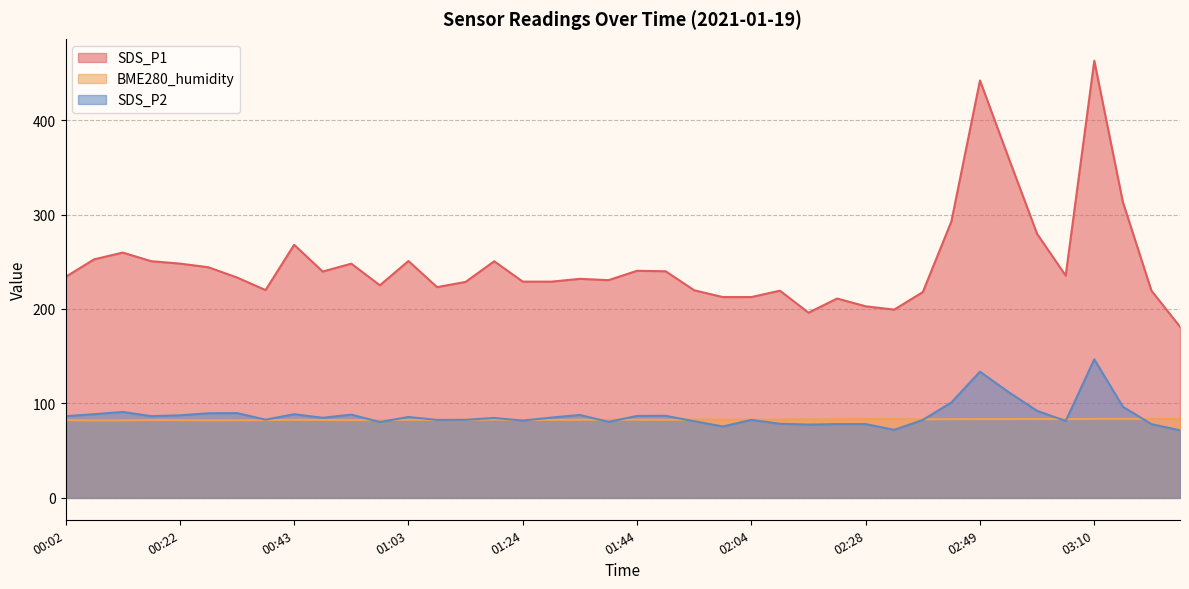

True or false: BME280_humidity and SDS_P1 cross at least once.

False